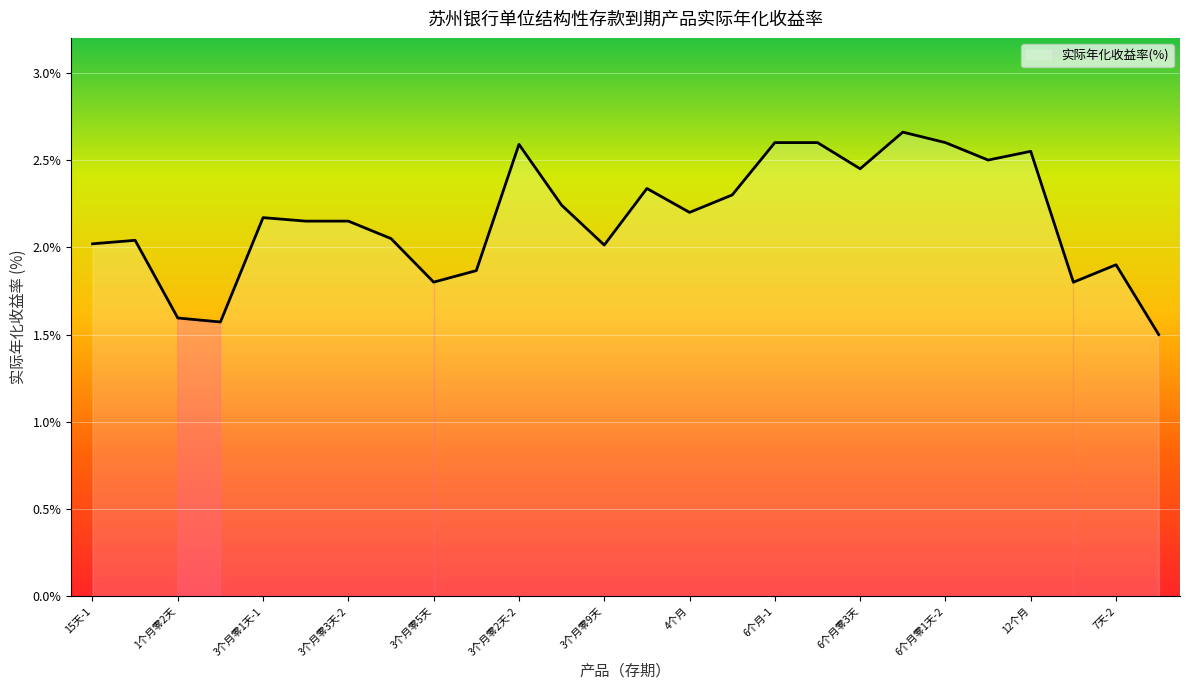

What is the difference between the maximum and minimum values?

1.2